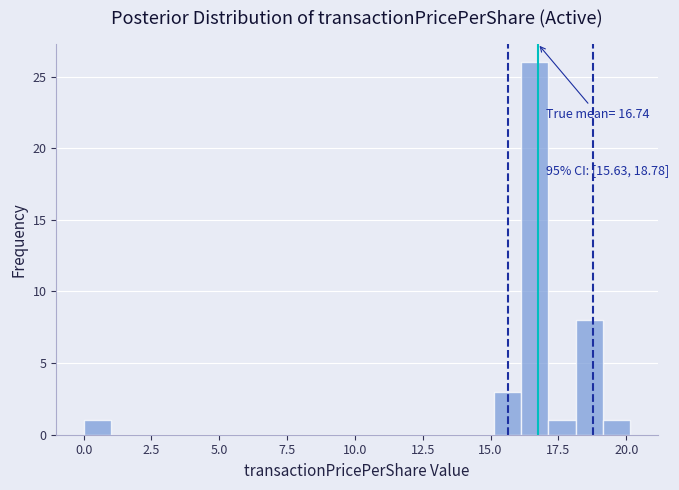

Read against the x-axis, roughly where is the centre of the tallest bar?

16.5